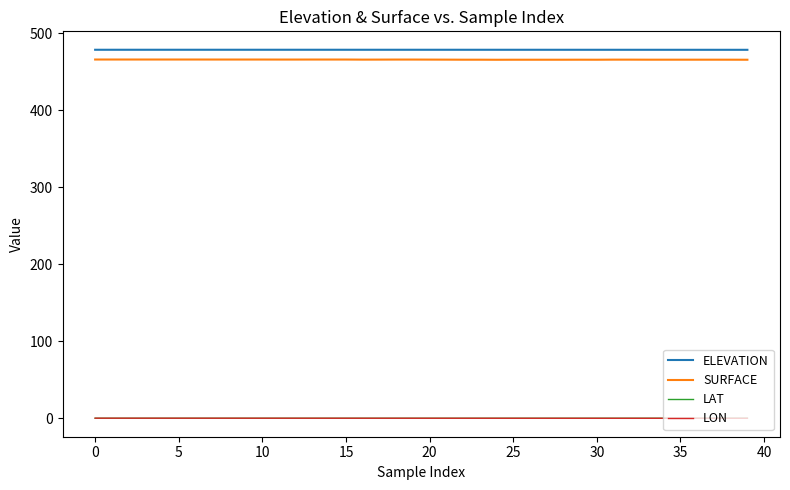

True or false: LON and ELEVATION intersect in this chart.

False